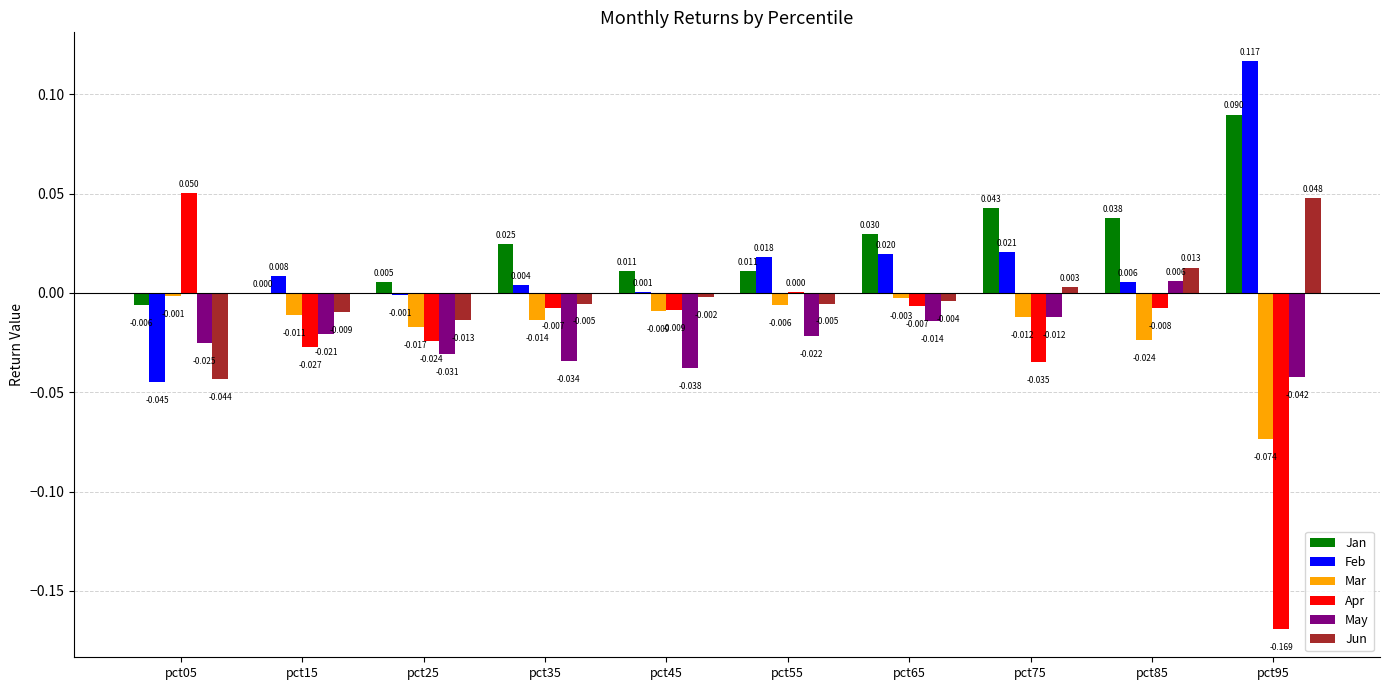

Between pct45 and pct65, which series saw the biggest shift?

May